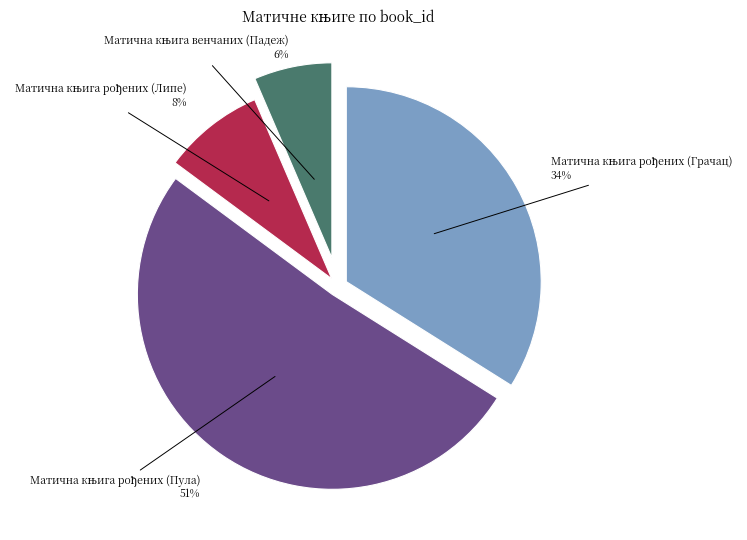

To the nearest percent, what is the average slice percentage?

25%